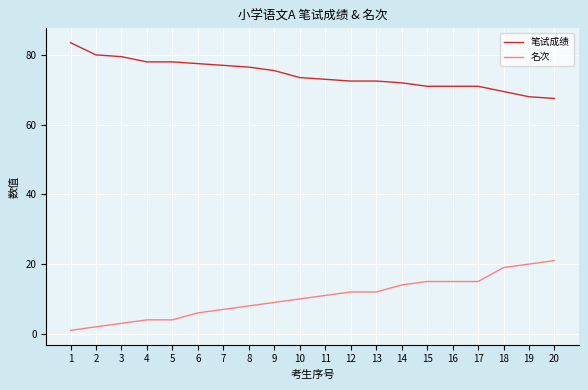

What is the greatest value displayed?

83.5